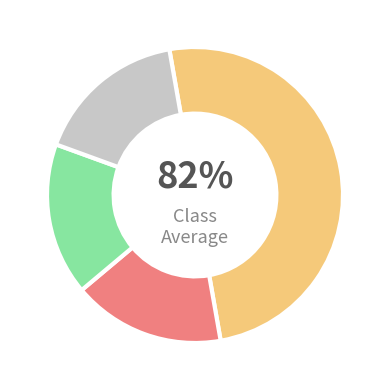

How much of the chart is everything except 0?

50.0%